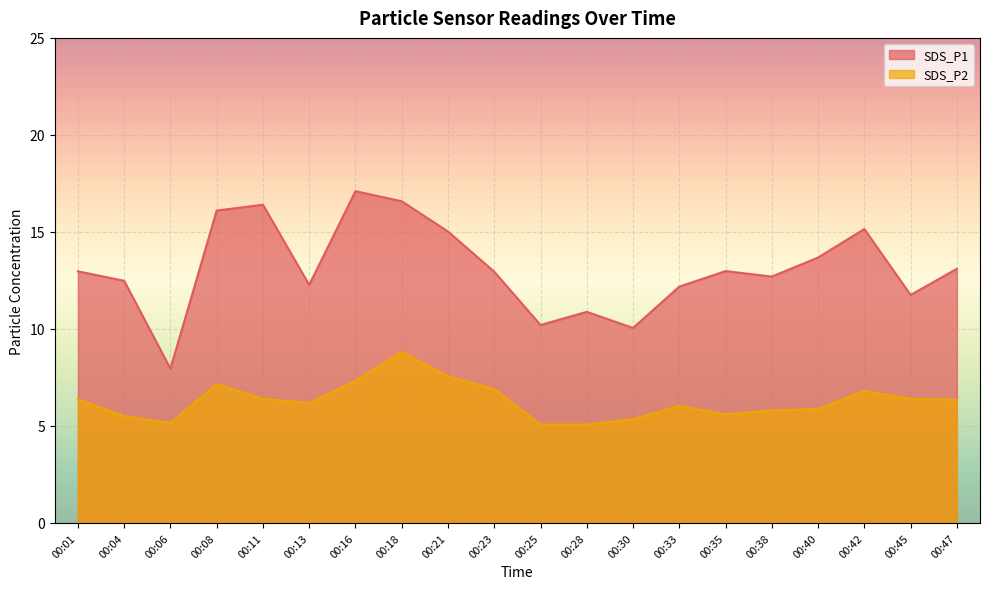

Which series changed the most between 00:35 and 00:40?

SDS_P1